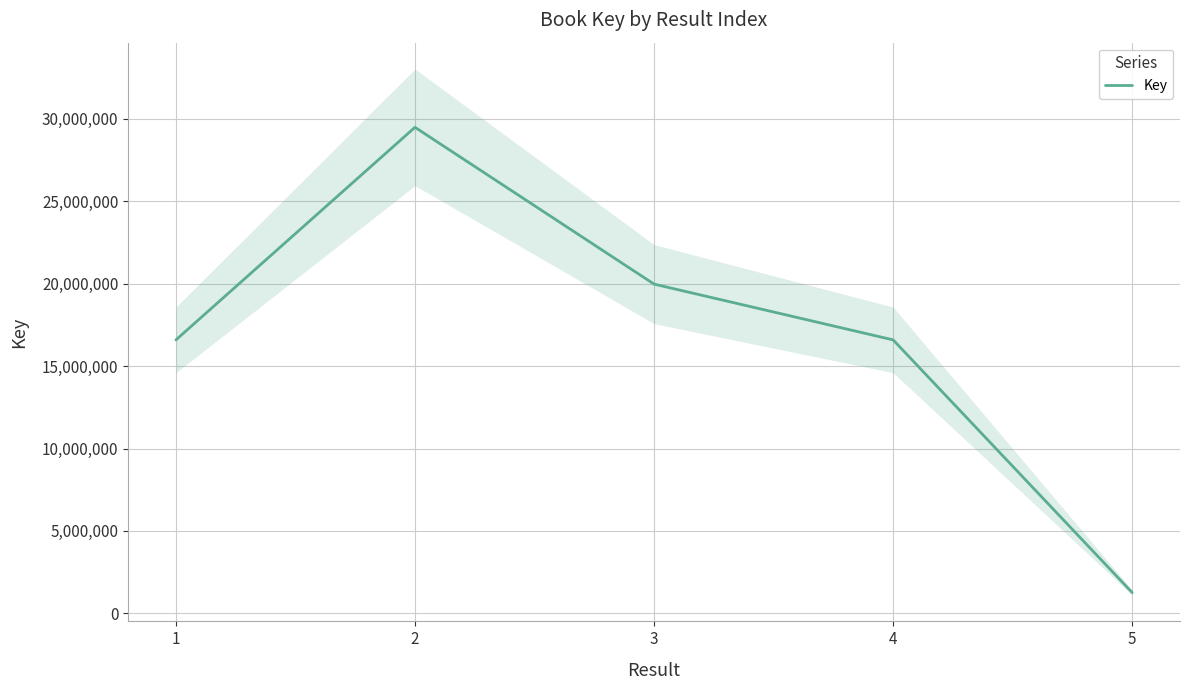

Rank the categories by value from highest to lowest.

2, 3, 4, 1, 5